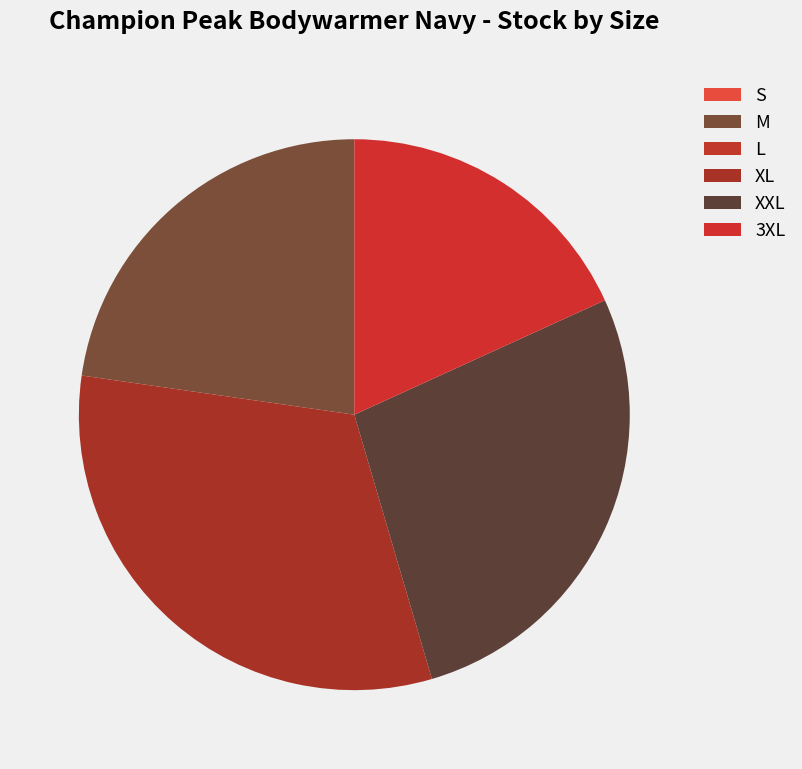

How many slices are in this pie chart?

6